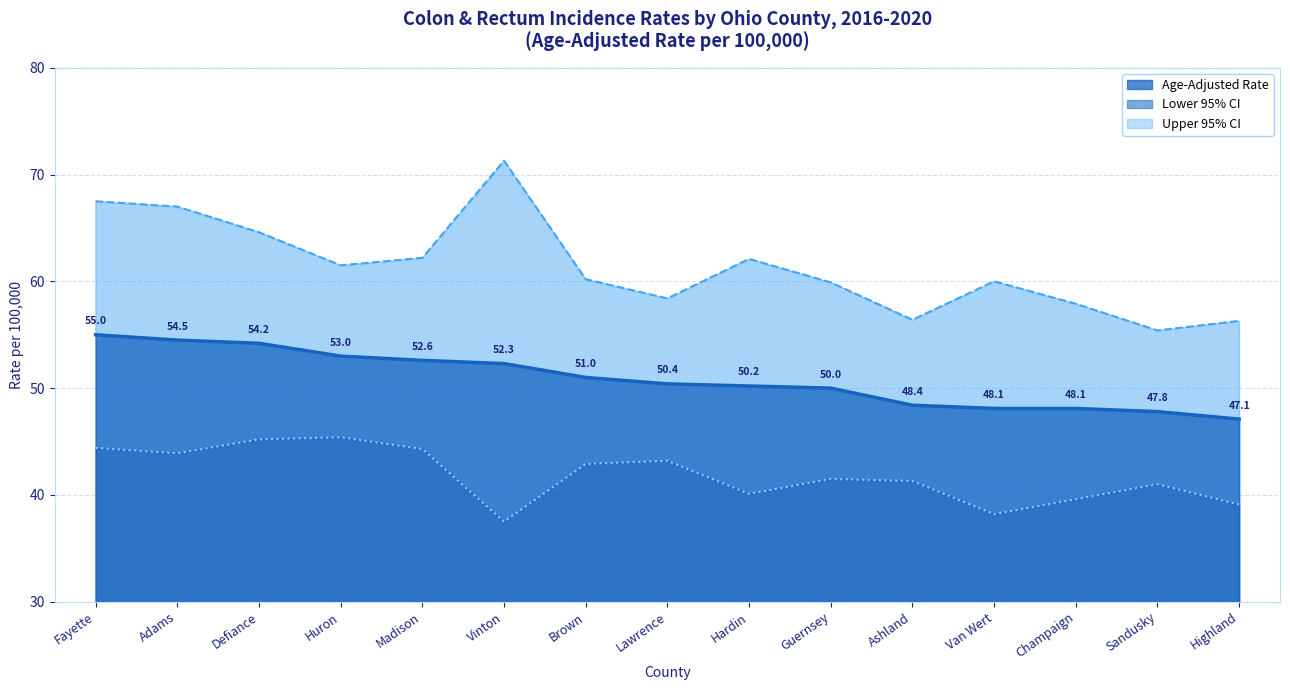

Reading right to left, what are all the values shown in this chart?

Age-Adjusted Rate: Highland=47.1	Sandusky=47.8	Champaign=48.1	Van Wert=48.1	Ashland=48.4	Guernsey=50.0	Hardin=50.2	Lawrence=50.4	Brown=51.0	Vinton=52.3	Madison=52.6	Huron=53.0	Defiance=54.2	Adams=54.5	Fayette=55.0
Lower 95% CI: Highland=39.1	Sandusky=41.0	Champaign=39.6	Van Wert=38.2	Ashland=41.3	Guernsey=41.5	Hardin=40.1	Lawrence=43.2	Brown=42.9	Vinton=37.5	Madison=44.3	Huron=45.4	Defiance=45.2	Adams=43.9	Fayette=44.4
Upper 95% CI: Highland=56.3	Sandusky=55.4	Champaign=57.9	Van Wert=60.0	Ashland=56.4	Guernsey=59.9	Hardin=62.1	Lawrence=58.4	Brown=60.2	Vinton=71.3	Madison=62.2	Huron=61.5	Defiance=64.6	Adams=67.0	Fayette=67.5